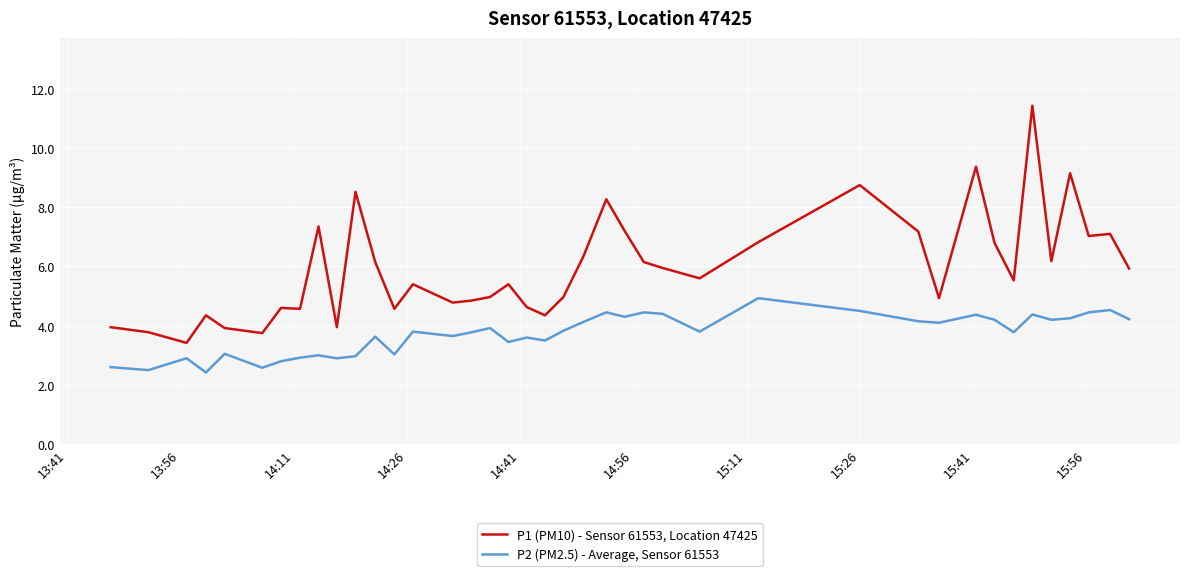

What is the highest value of the P2 (PM2.5) - Average, Sensor 61553 series?

4.9